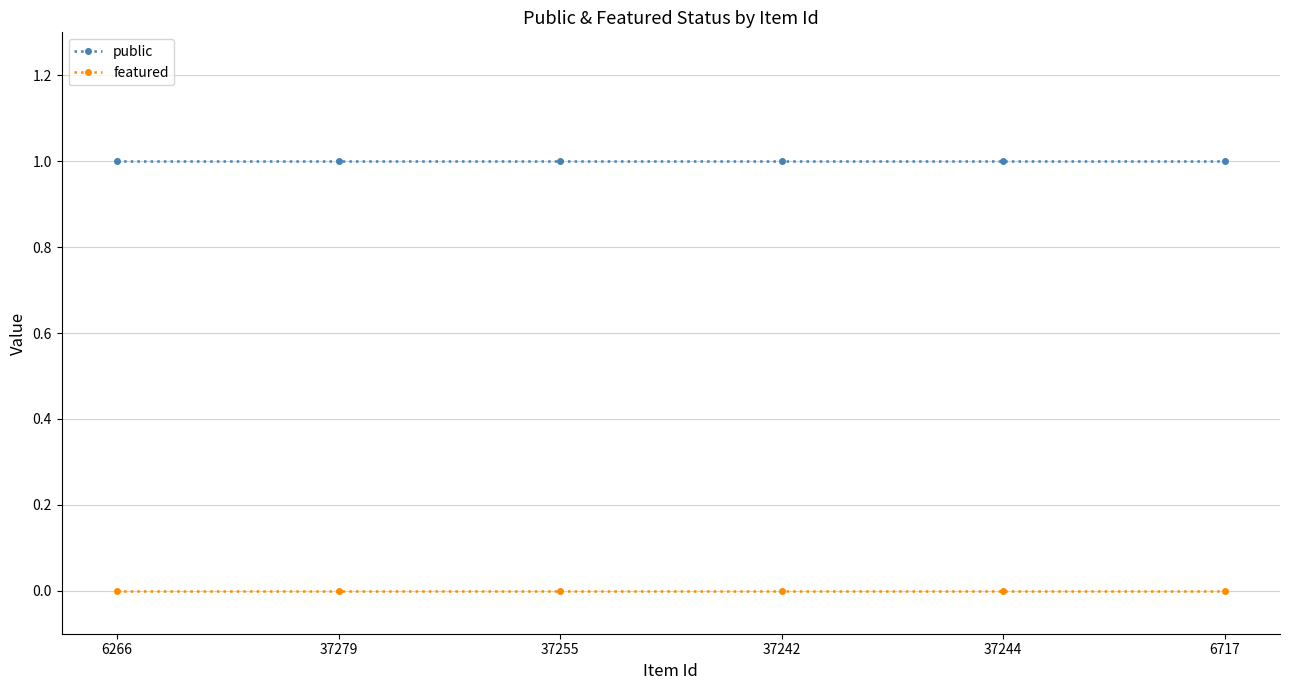

Is it true that featured equals 0 at 6266?

True